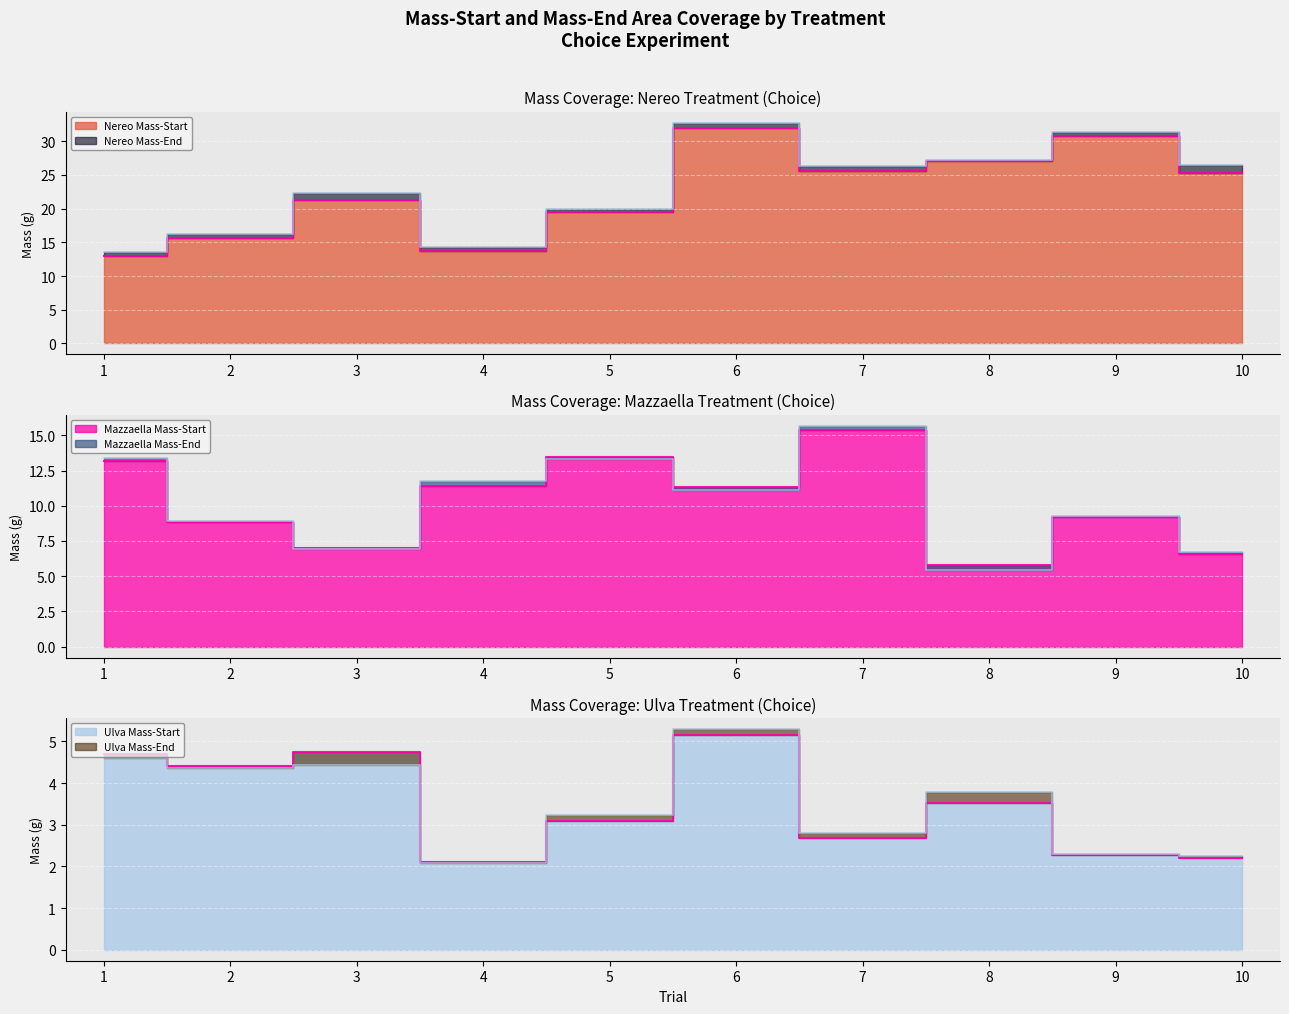

List the labels in order of Nereo Mass-End value, largest first.

6, 9, 8, 10, 7, 3, 5, 2, 4, 1